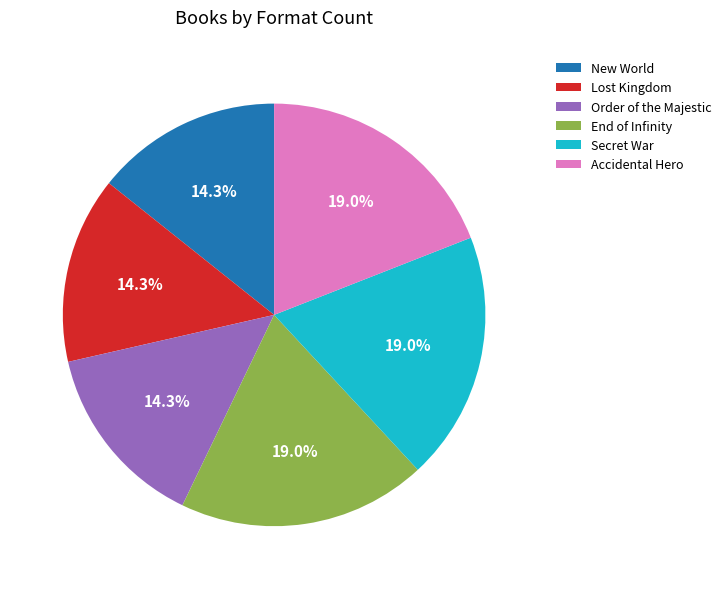

Count the number of slices in the pie.

6